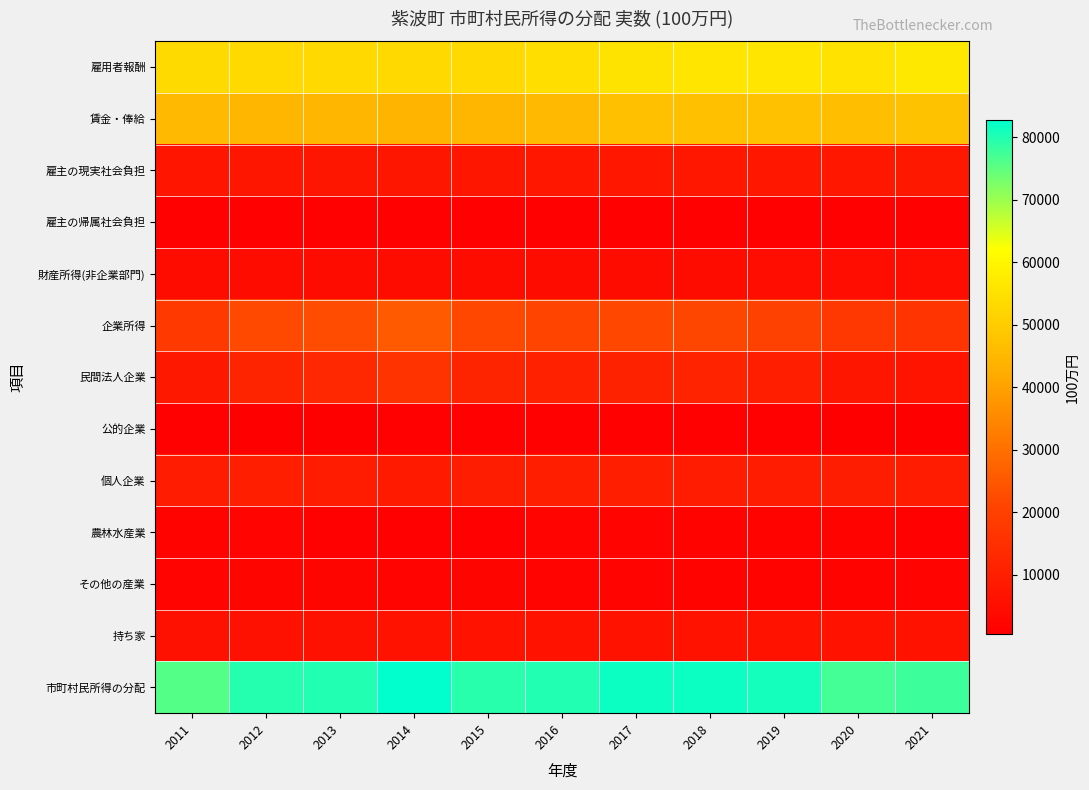

What is the greatest value displayed?

82741